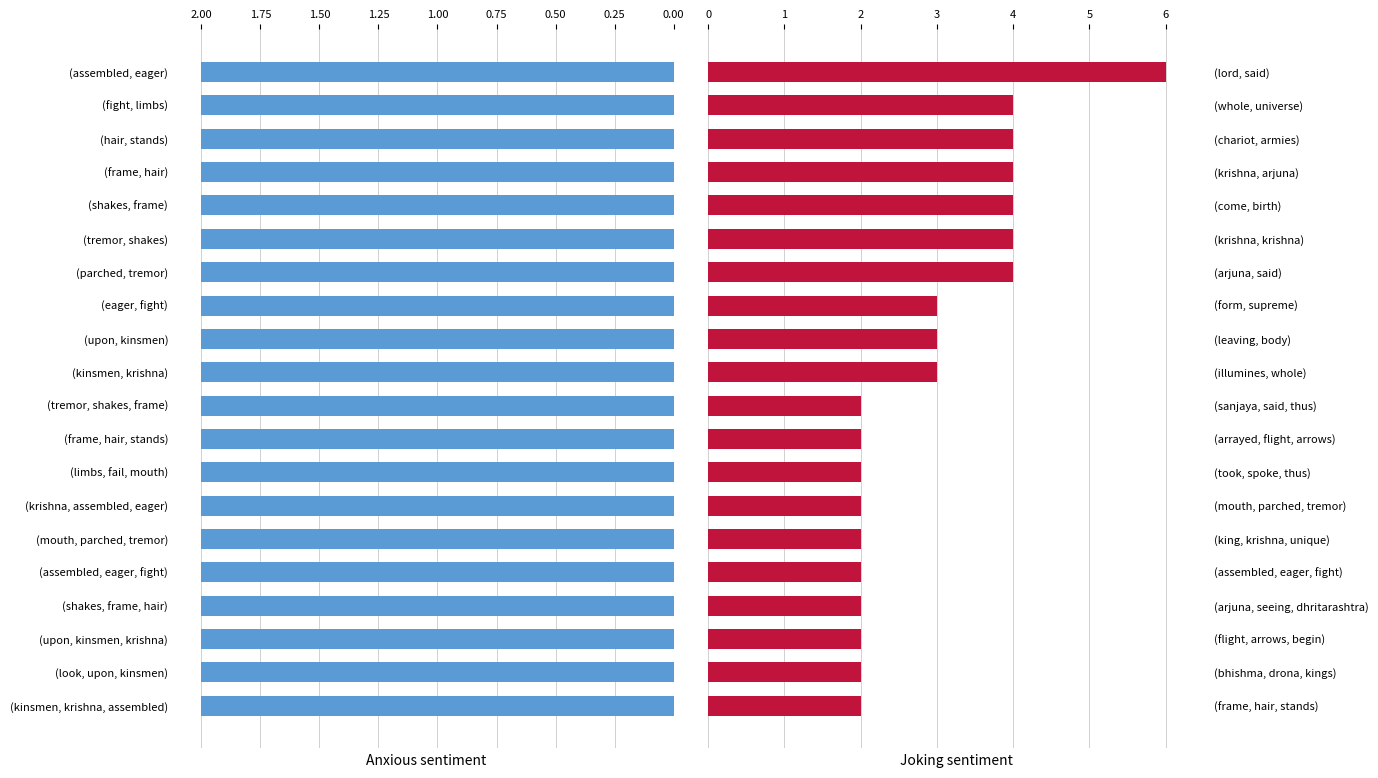

Which series has the largest total across all categories?

Joking sentiment